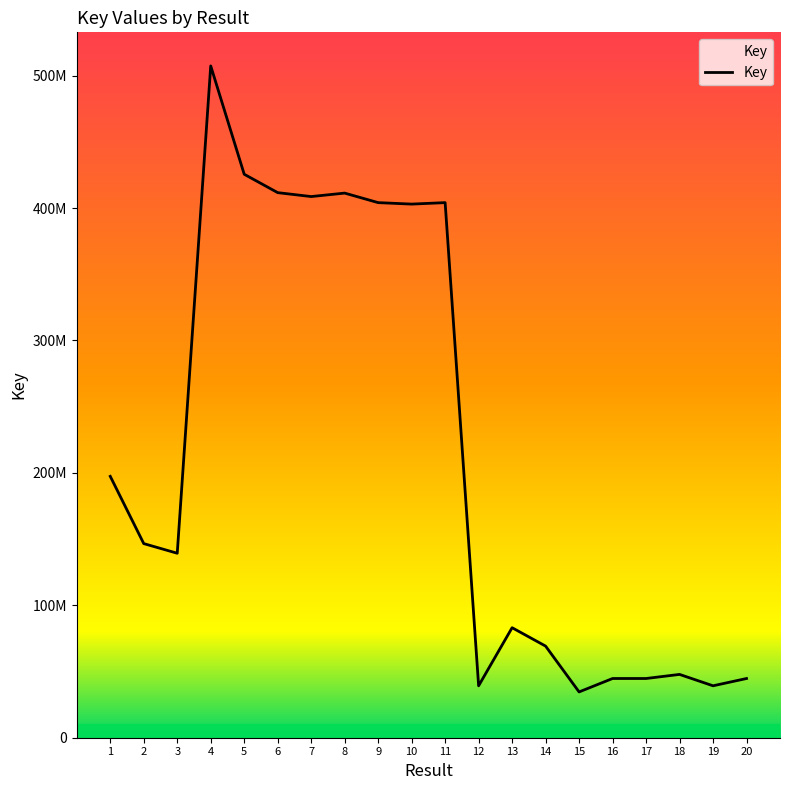

Reading left to right, extract all data points from this chart.

197387175	146598838	139307913	507327884	425523556	411632115	408674221	411290002	404091788	402979538	404092960	39214697	83079519	69187140	34583524	44716456	44717569	47806678	39214456	44717132